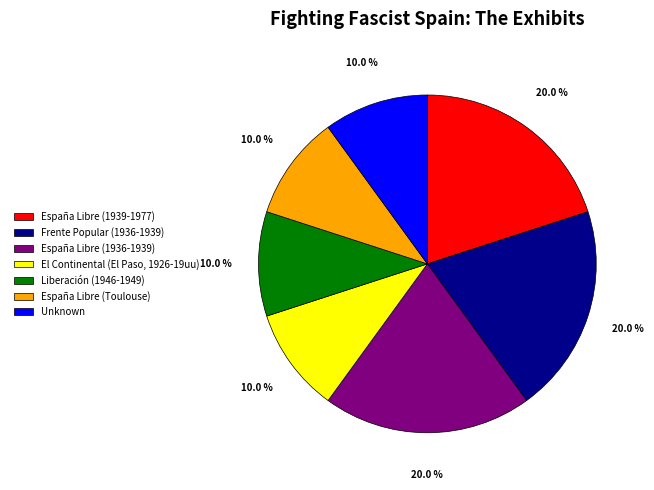

How many slices are in this pie chart?

7